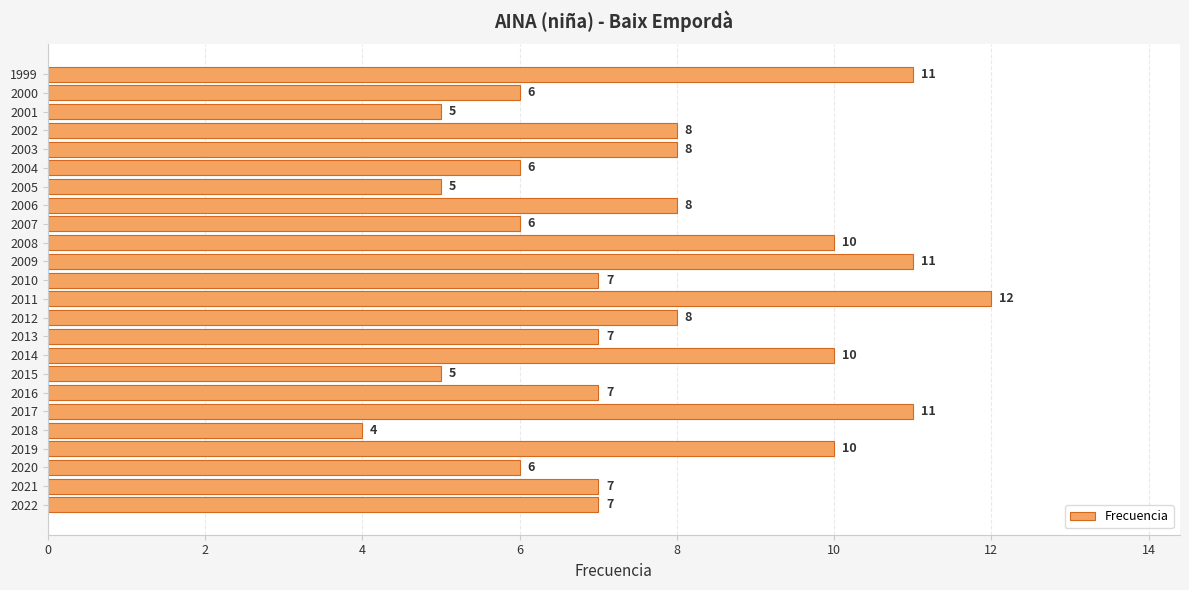

Reading top to bottom, extract all data points from this chart.

1999=11	2000=6	2001=5	2002=8	2003=8	2004=6	2005=5	2006=8	2007=6	2008=10	2009=11	2010=7	2011=12	2012=8	2013=7	2014=10	2015=5	2016=7	2017=11	2018=4	2019=10	2020=6	2021=7	2022=7